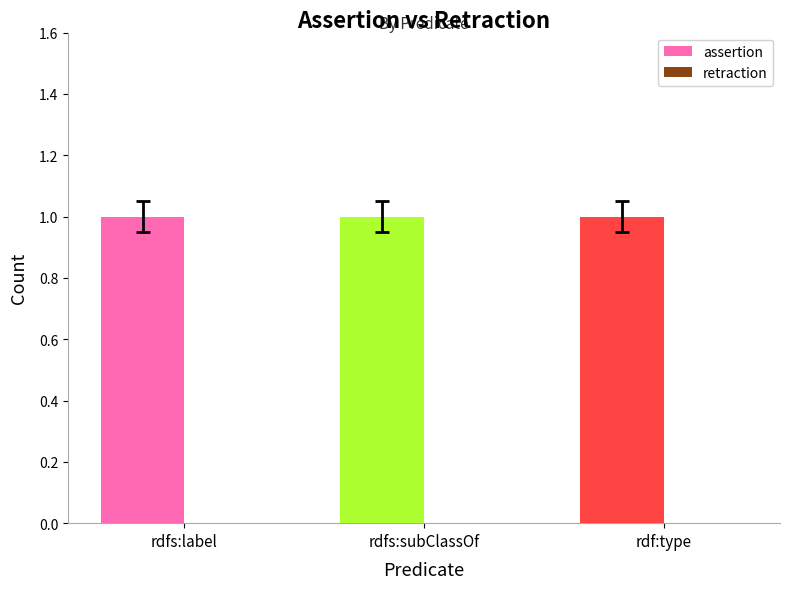

What is the label of the 3rd bar from the right?

rdfs:label